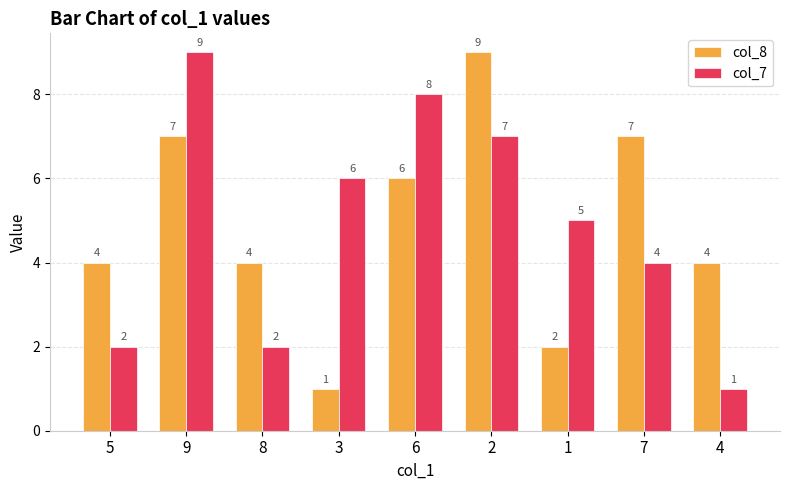

The value of col_7 at 3 is 6. True or false?

True